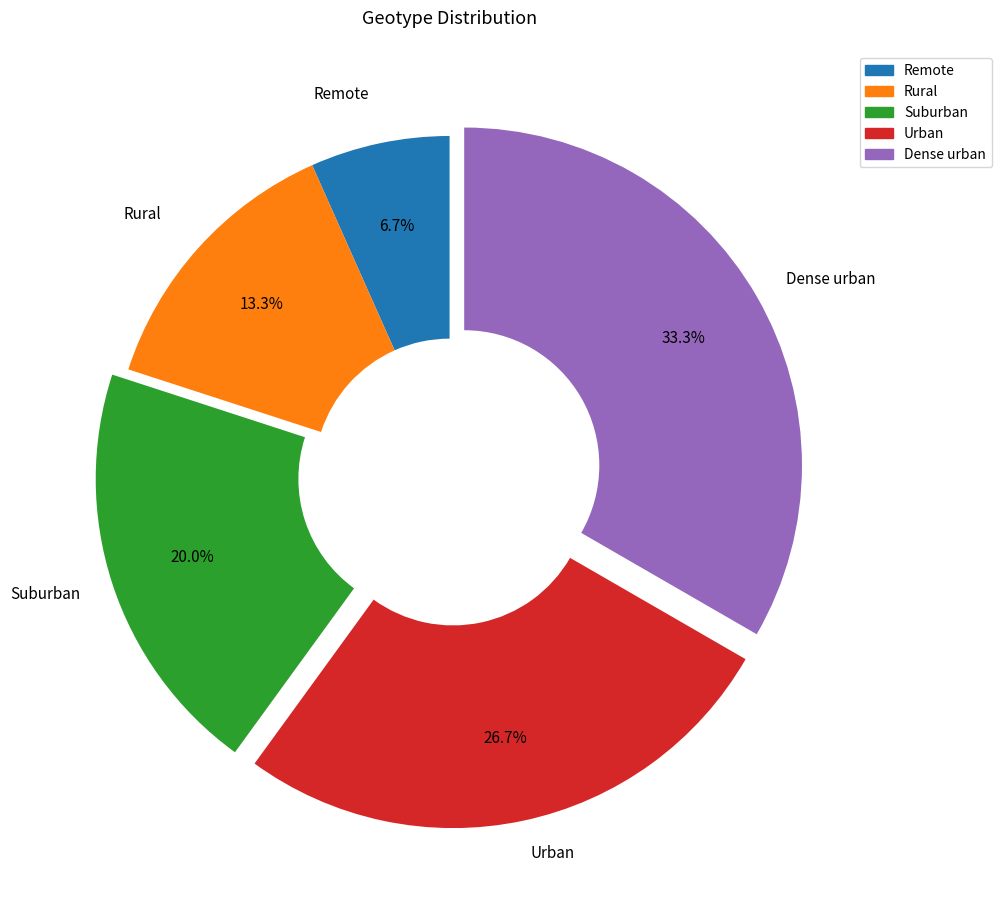

To the nearest percent, what is the combined percentage of Rural and Dense urban?

47%